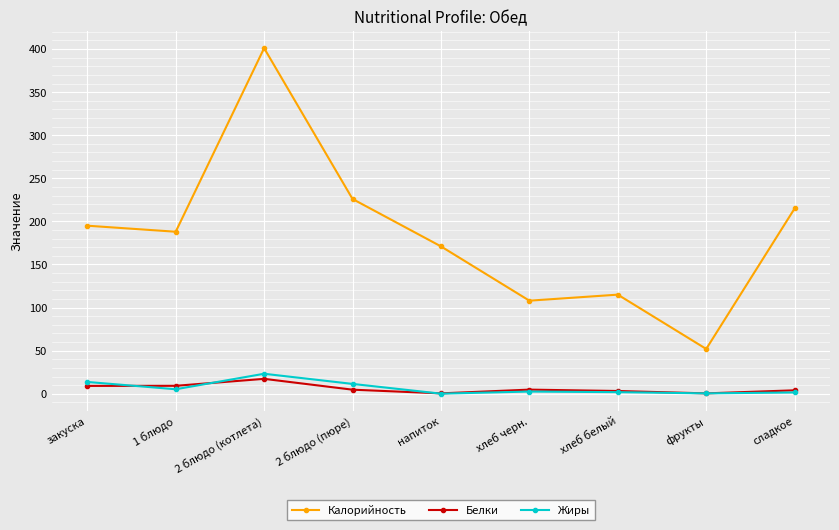

True or false: Жиры and Калорийность cross at least once.

False